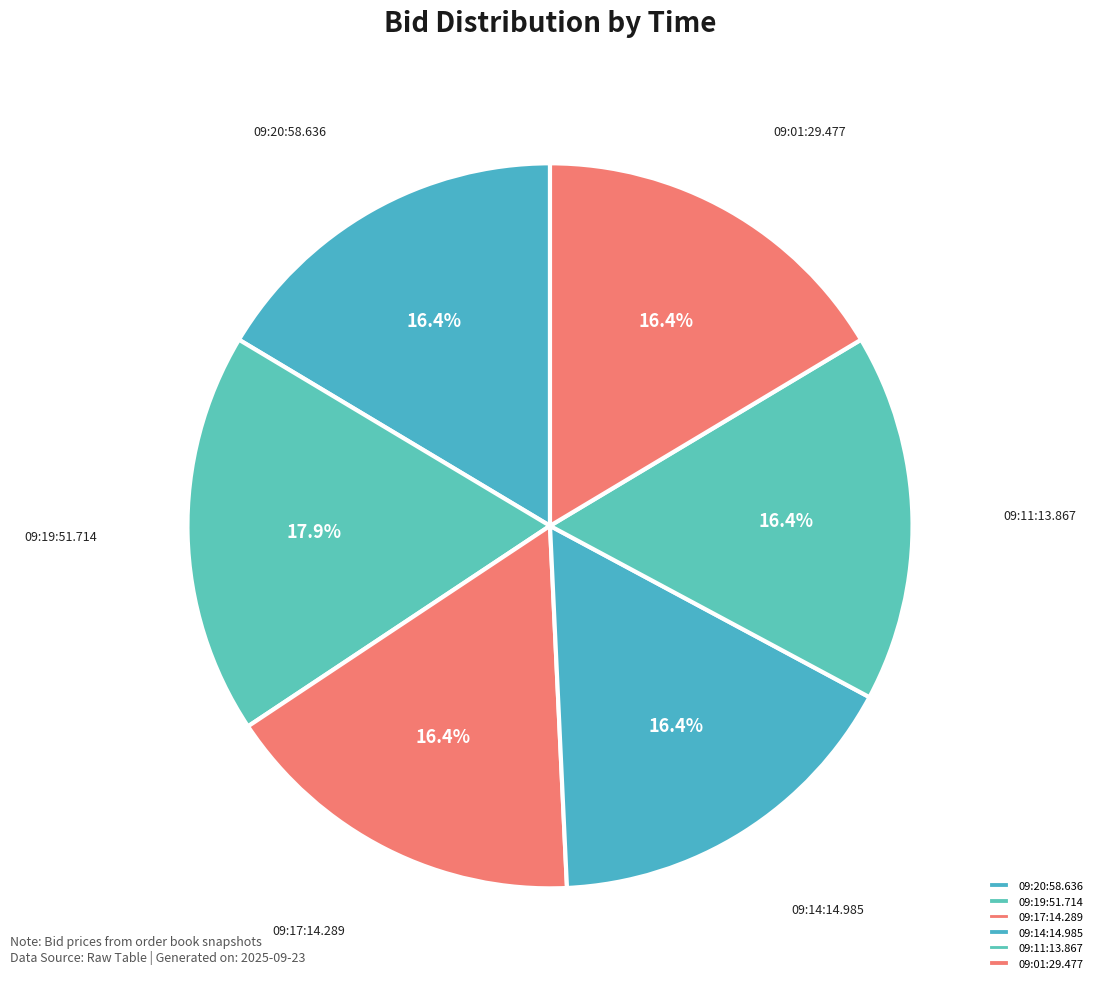

Which slice is the largest?

09:19:51.714